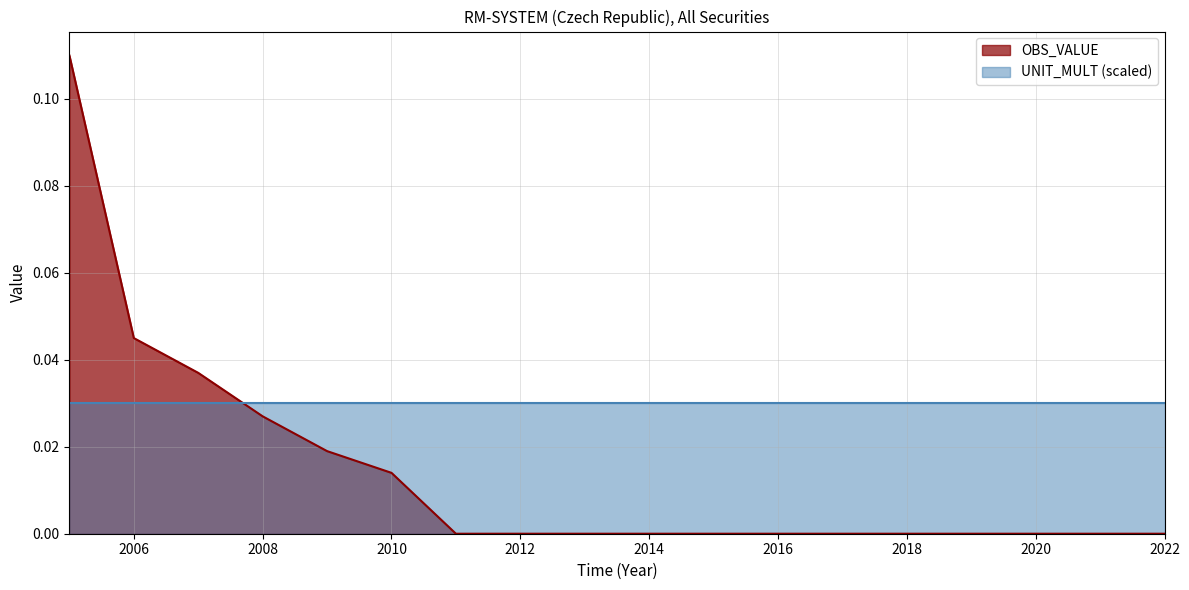

Reading left to right, extract all data points from this chart.

0.1	0.0	0.0	0.0	0.0	0.0	0.0	0.0	0.0	0.0	0.0	0.0	0.0	0.0	0.0	0.0	0.0	0.0